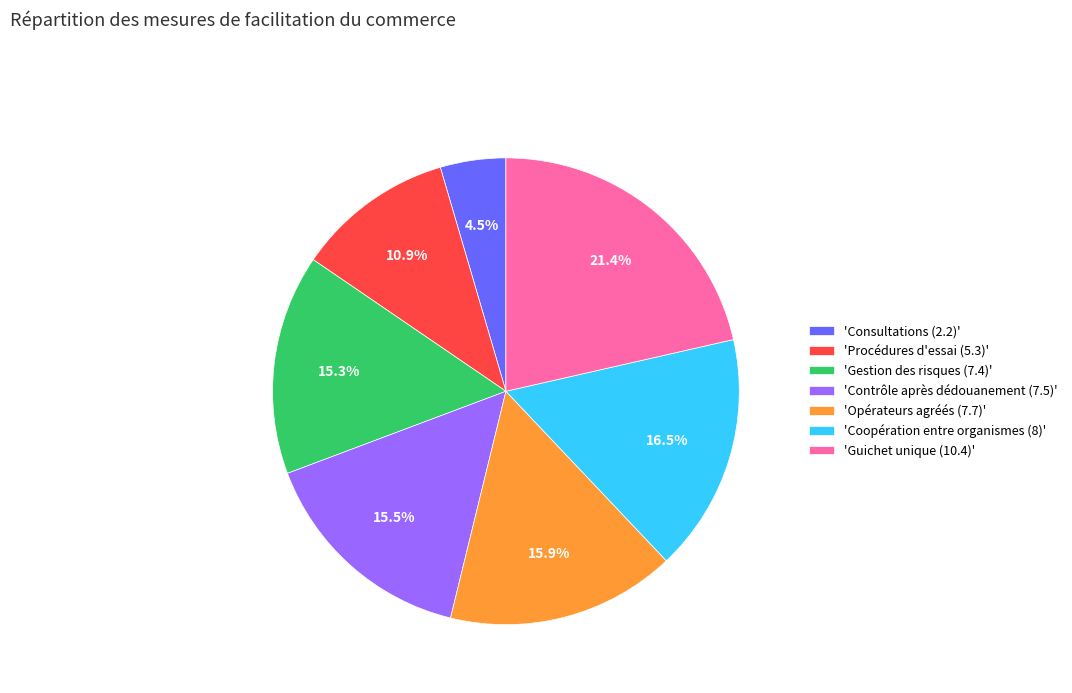

Between 'Consultations (2.2)' and 'Opérateurs agréés (7.7)', which is larger?

'Opérateurs agréés (7.7)'